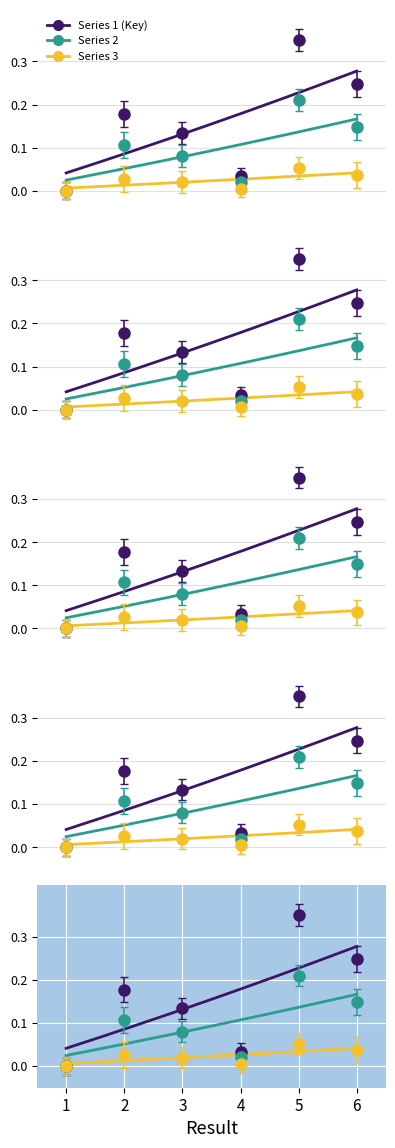

How many points are higher than both their immediate neighbors (excluding endpoints)?

2